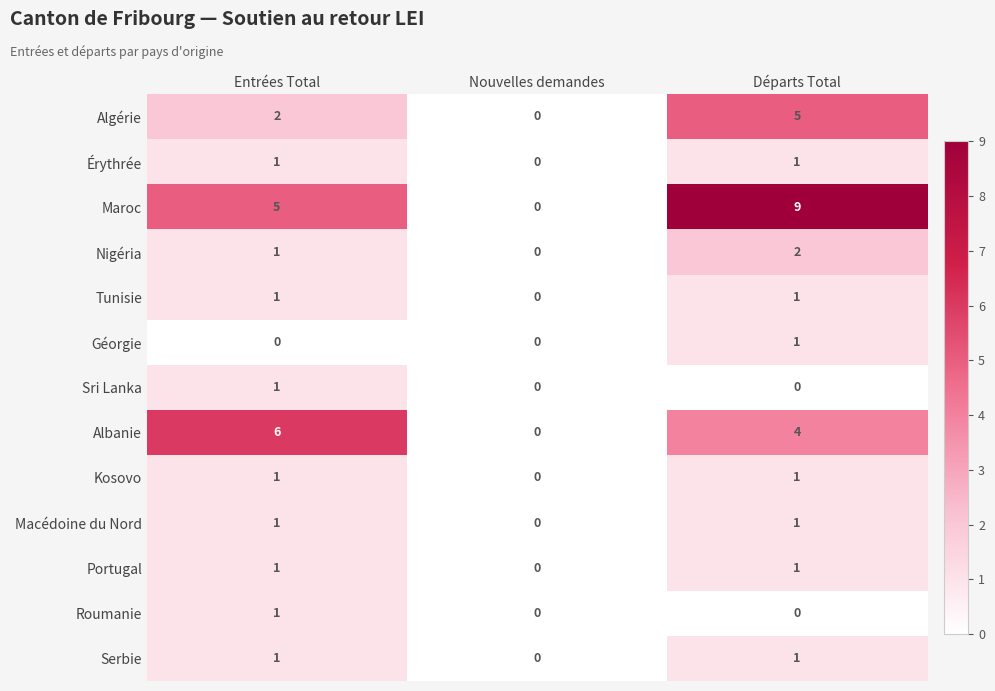

How many data points does each series have?

3